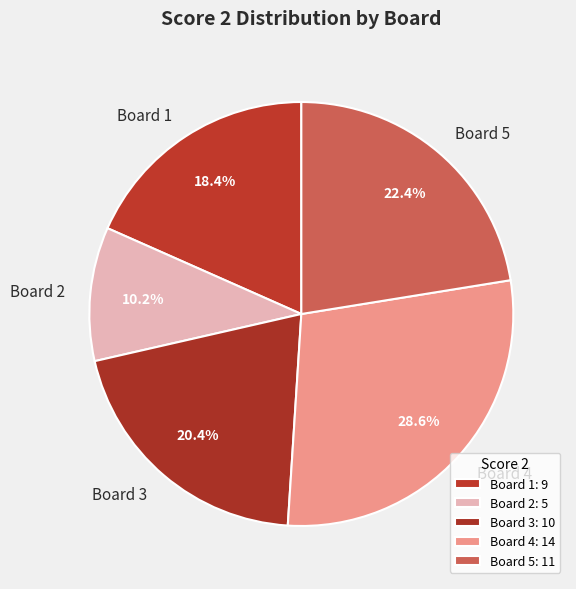

The Board 1 slice represents 9% of the pie. True or false?

False